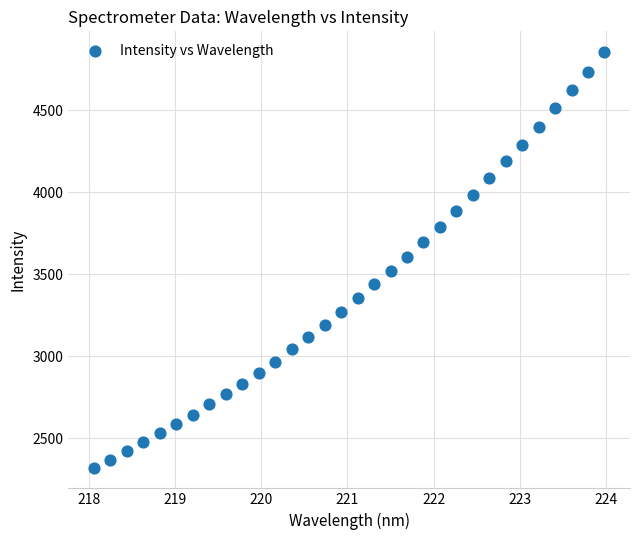

What is the range of Y values (max minus min)?

2534.0